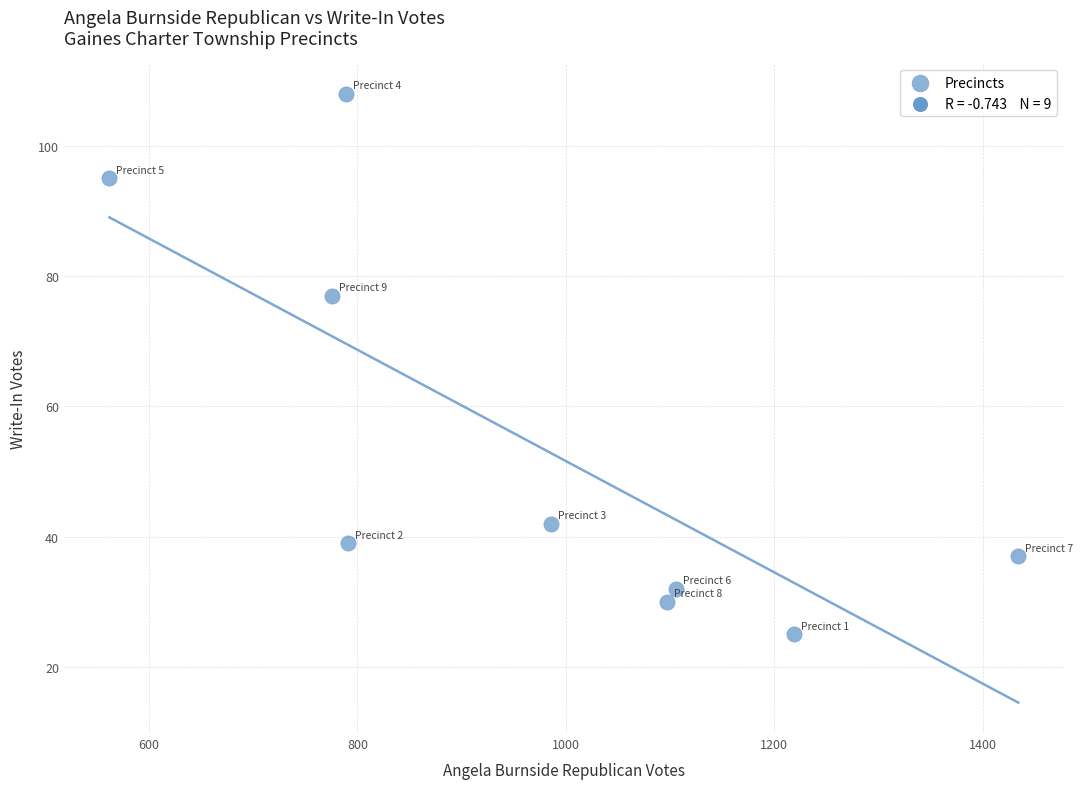

What is the range of Y values (max minus min)?

83